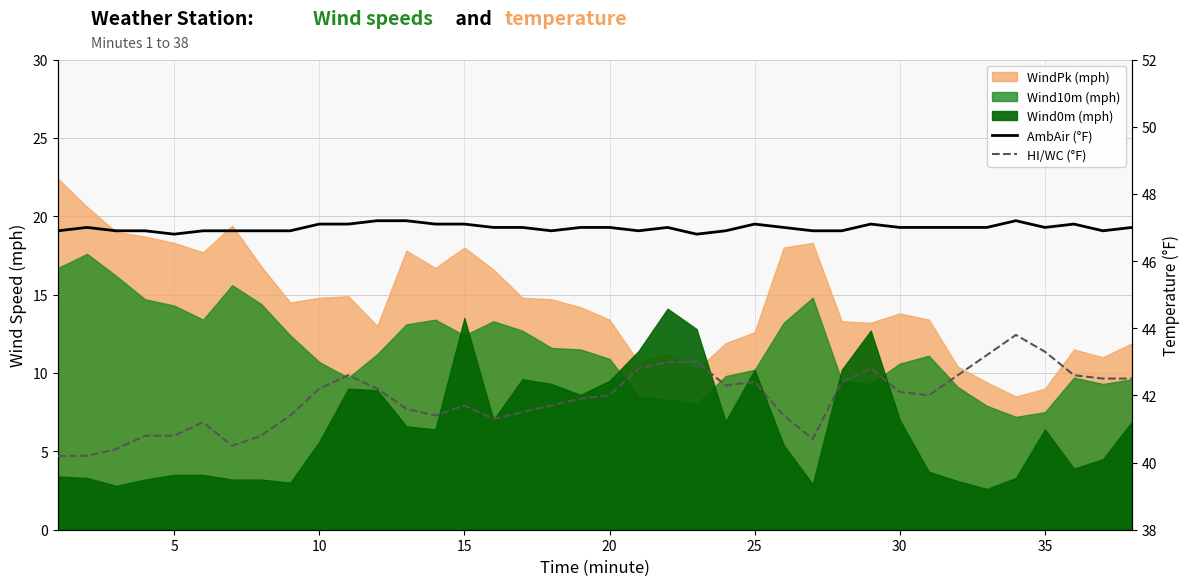

The HI/WC (°F) series shows 14.8 at 35. True or false?

False